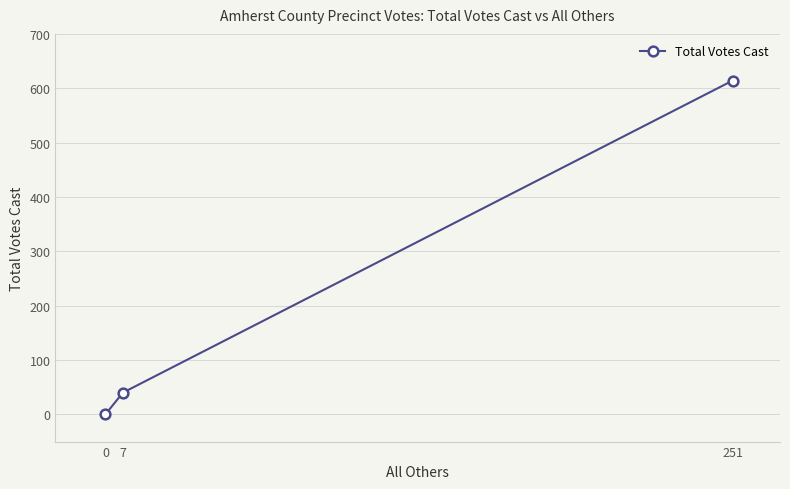

Is it true that the value at 0 is 0?

True